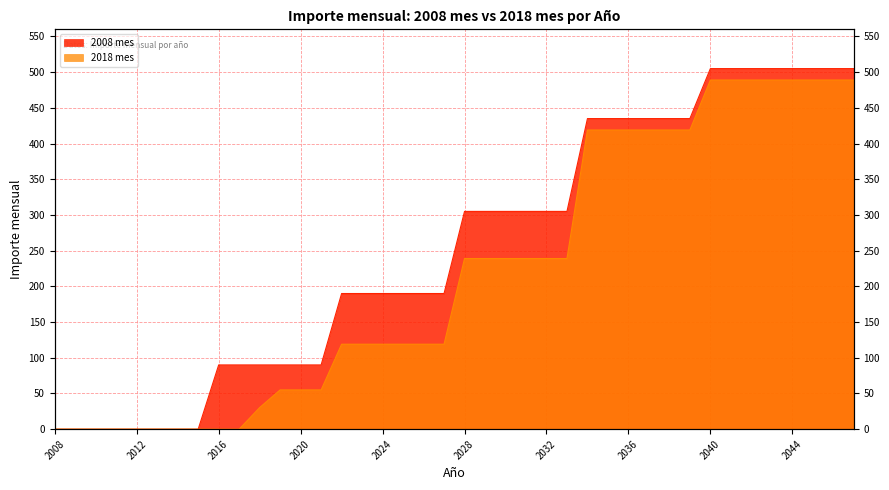

Reading left to right, what are all the values shown in this chart?

2008 mes: 0.0	0.0	0.0	0.0	0.0	0.0	0.0	0.0	90.0	90.0	90.0	90.0	90.0	90.0	190.0	190.0	190.0	190.0	190.0	190.0	305.0	305.0	305.0	305.0	305.0	305.0	435.0	435.0	435.0	435.0	435.0	435.0	505.0	505.0	505.0	505.0	505.0	505.0	505.0	505.0
2018 mes: 0.0	0.0	0.0	0.0	0.0	0.0	0.0	0.0	0.0	0.0	30.2	55.0	55.0	55.0	119.0	119.0	119.0	119.0	119.0	119.0	239.0	239.0	239.0	239.0	239.0	239.0	419.0	419.0	419.0	419.0	419.0	419.0	489.0	489.0	489.0	489.0	489.0	489.0	489.0	489.0